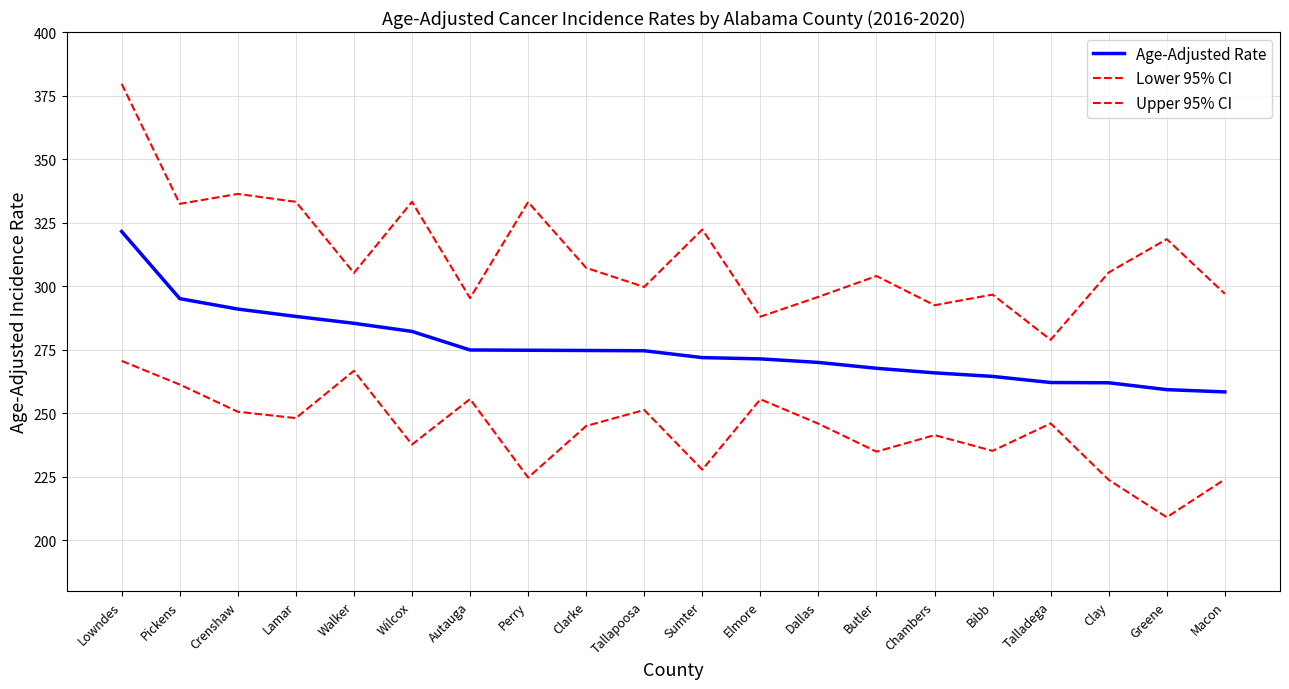

What is the difference between the Age-Adjusted Rate values at Perry and Talladega?

12.7